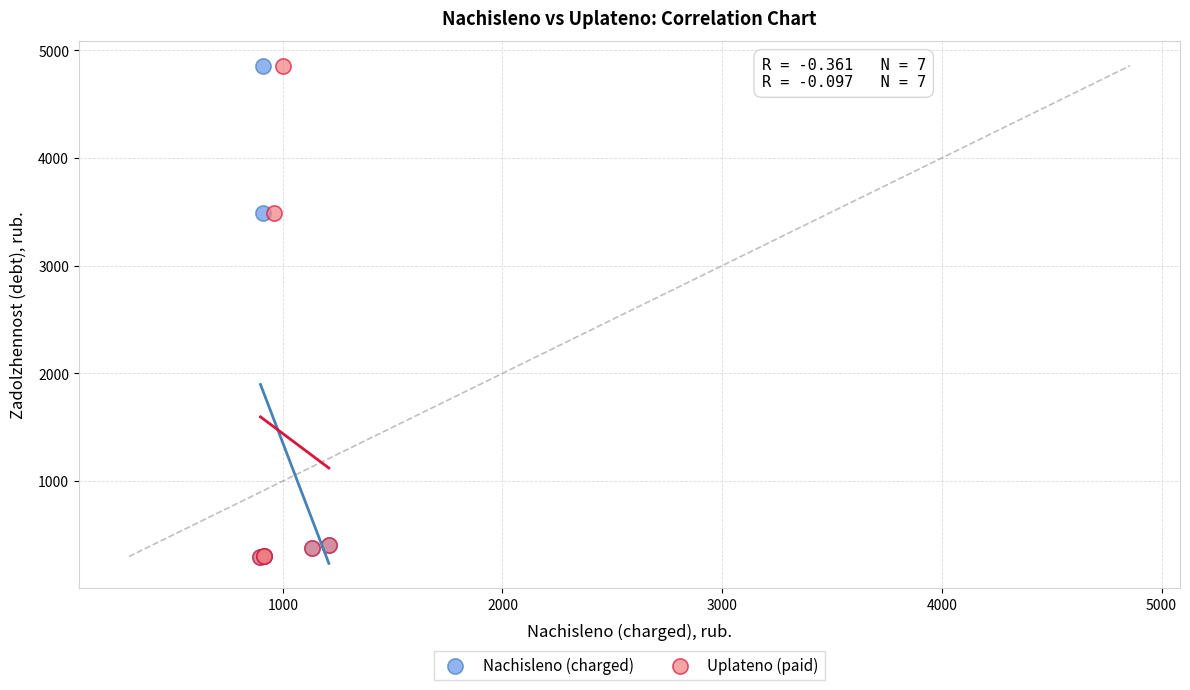

What are all the series names shown in the legend?

Nachisleno (charged), Uplateno (paid)